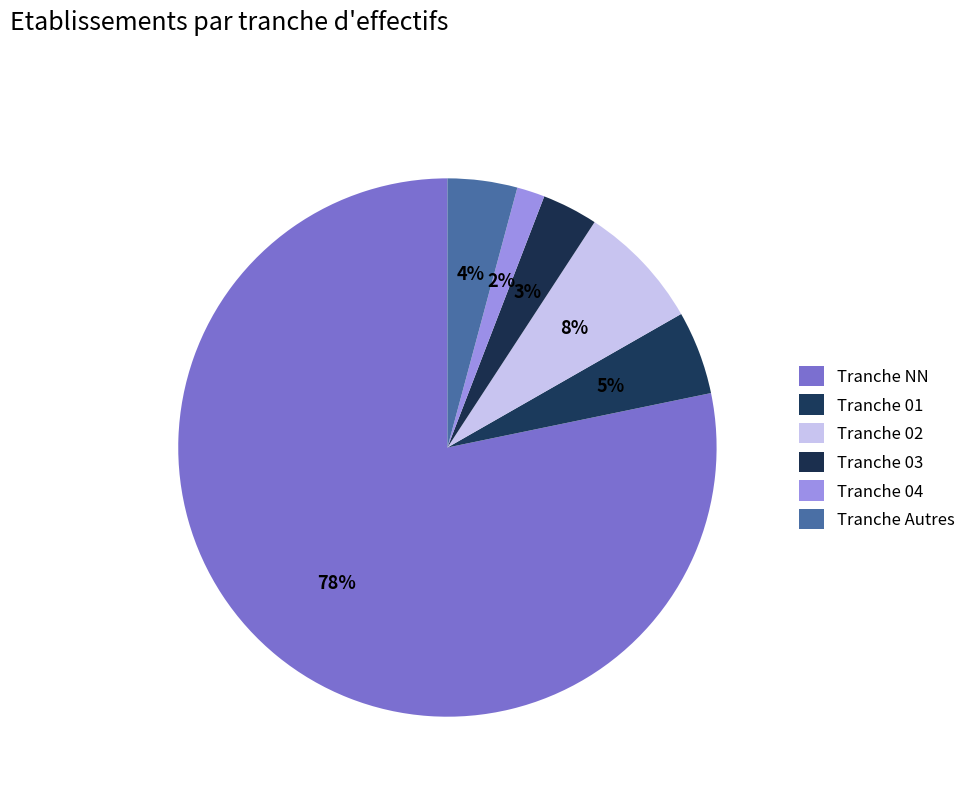

How many segments does this pie chart have?

6